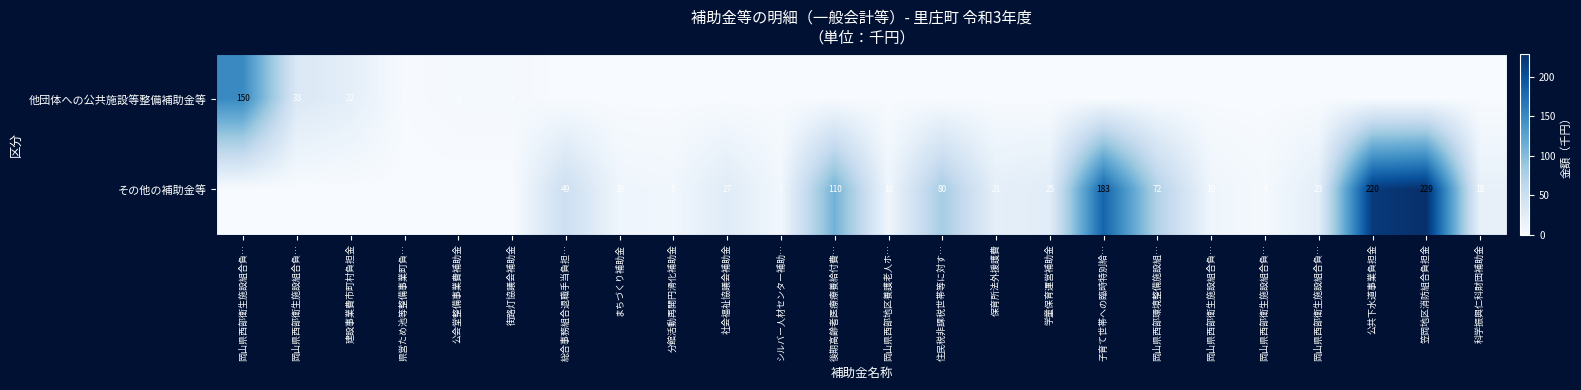

True or false: 他団体への公共施設等整備補助金等 has a value of 15 at 岡山県西部衛生施設組合負….

False